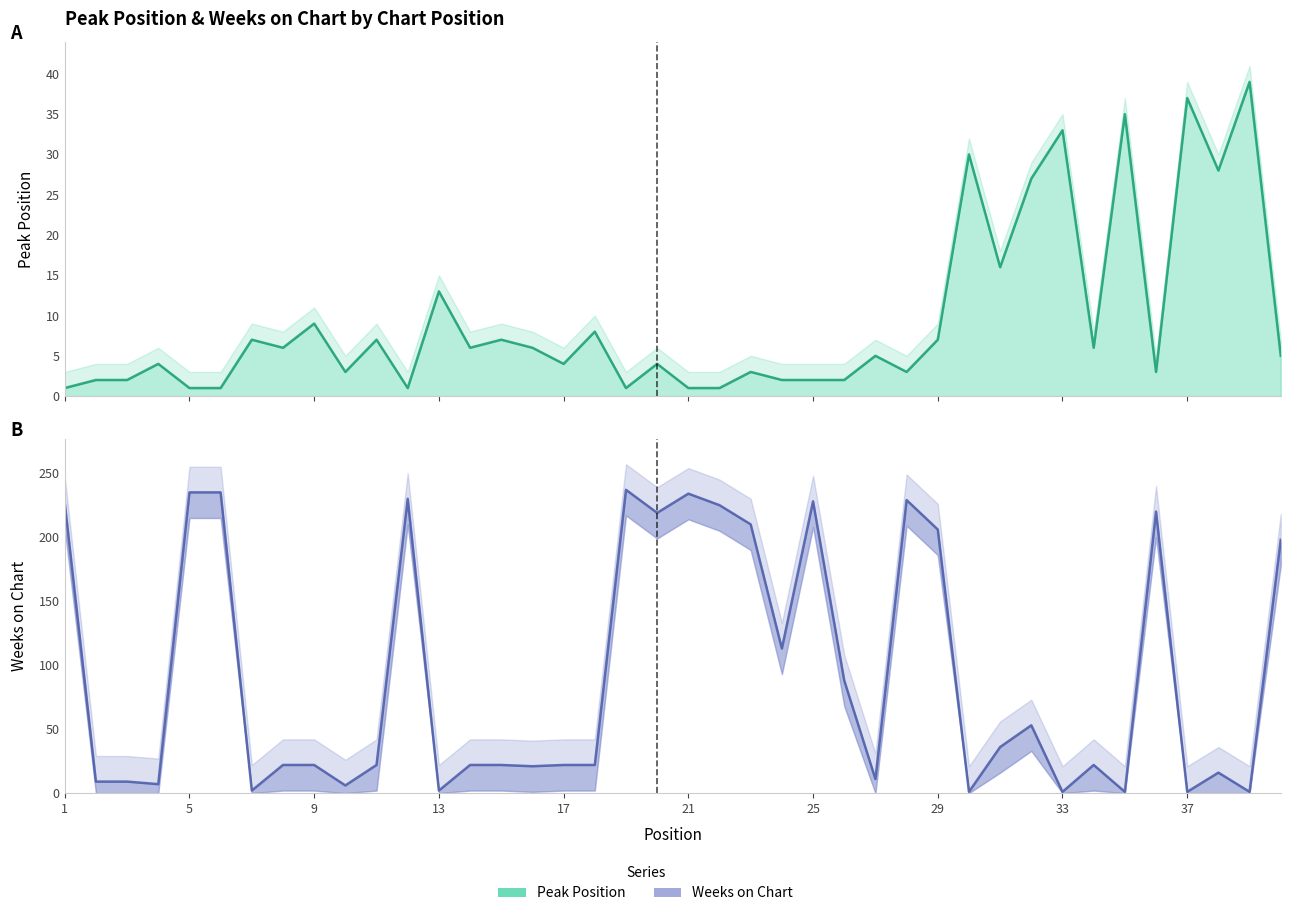

Which category has the lowest value across all series?

1